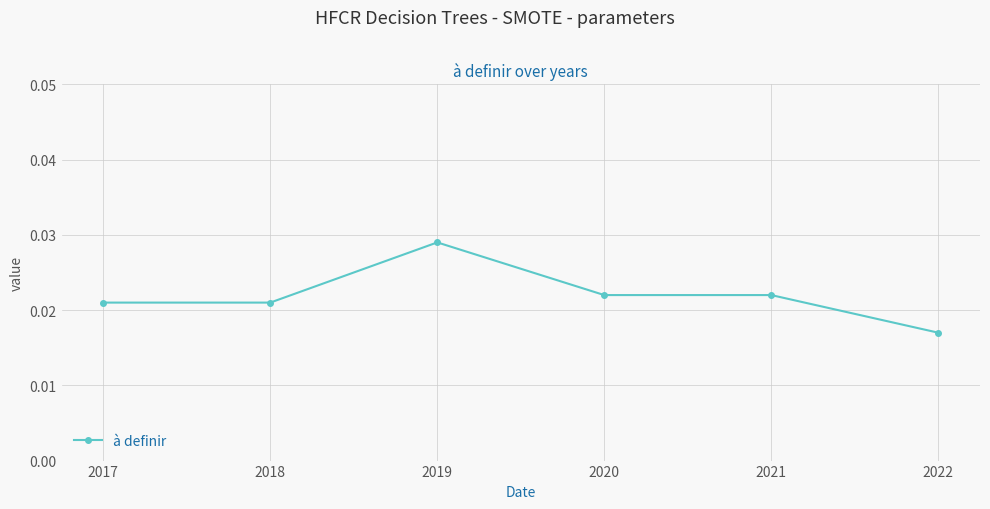

Count the values in the range 0 to 1.

6